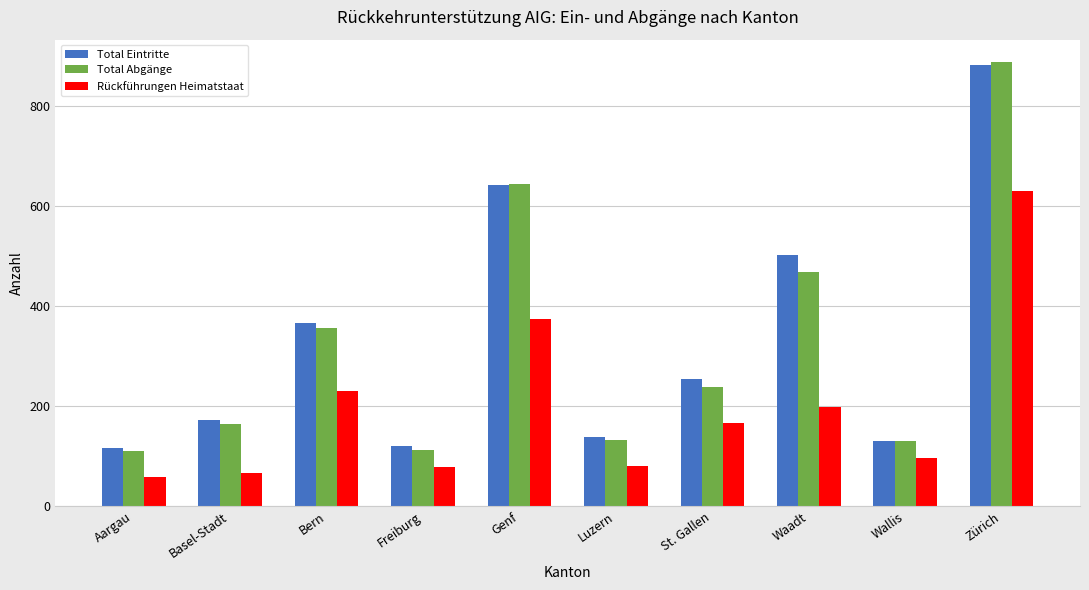

At which label does Total Eintritte reach its peak?

Zürich